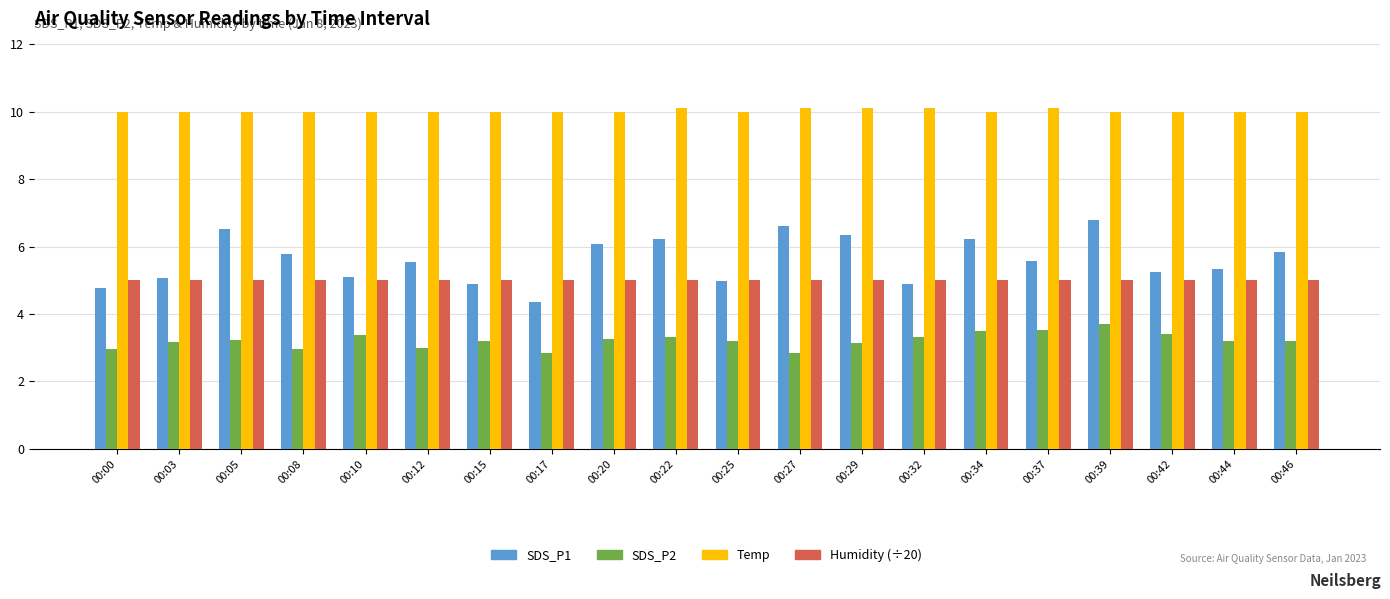

What is the average value of the Temp series?

10.0